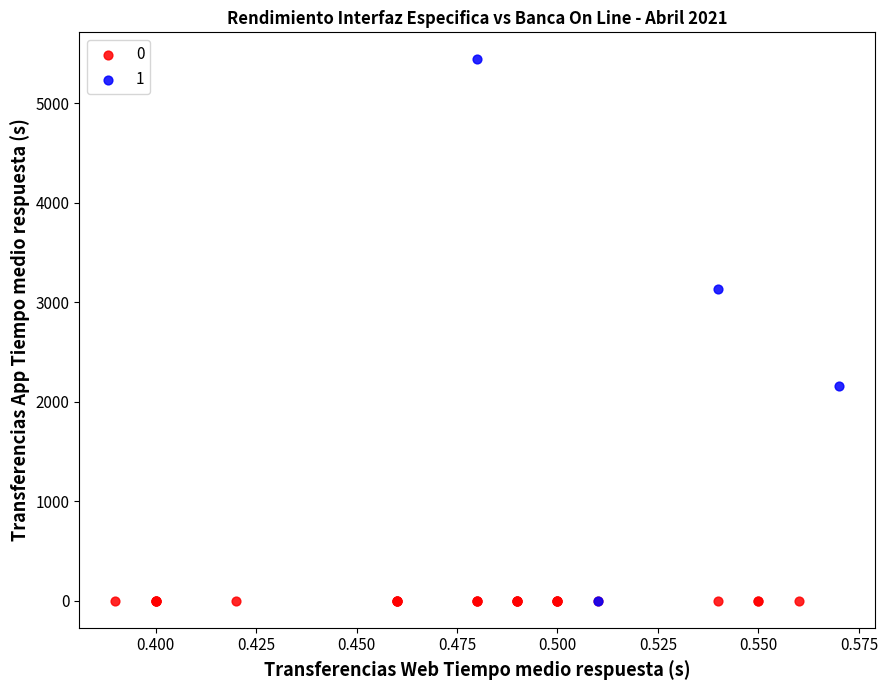

What are all the series names shown in the legend?

0, 1